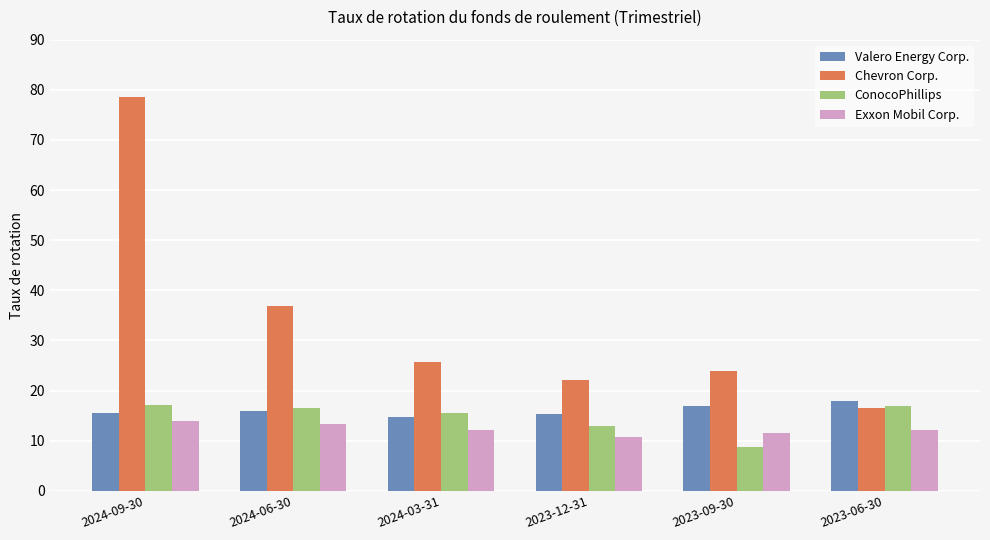

At which label is ConocoPhillips closest to 12?

2023-12-31